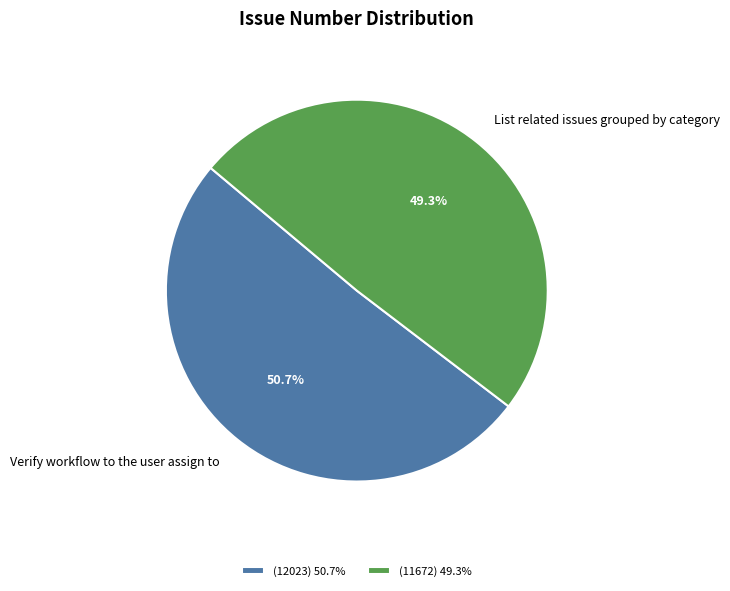

Approximately how many times larger is the value at Verify workflow to the user assign to compared to List related issues grouped by category?

1.0